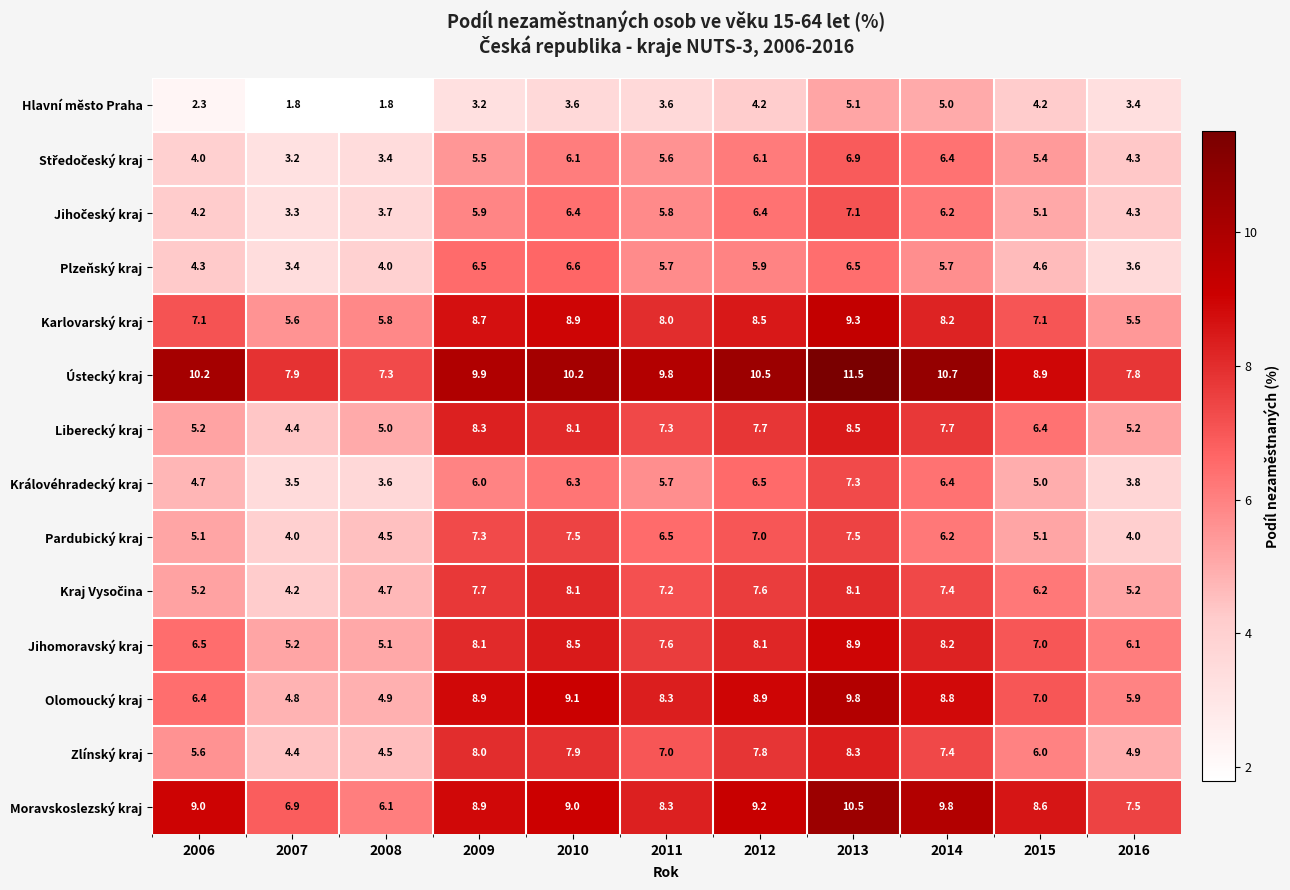

Is the value of Liberecký kraj at 2015 greater than the value of Plzeňský kraj at 2012?

Yes